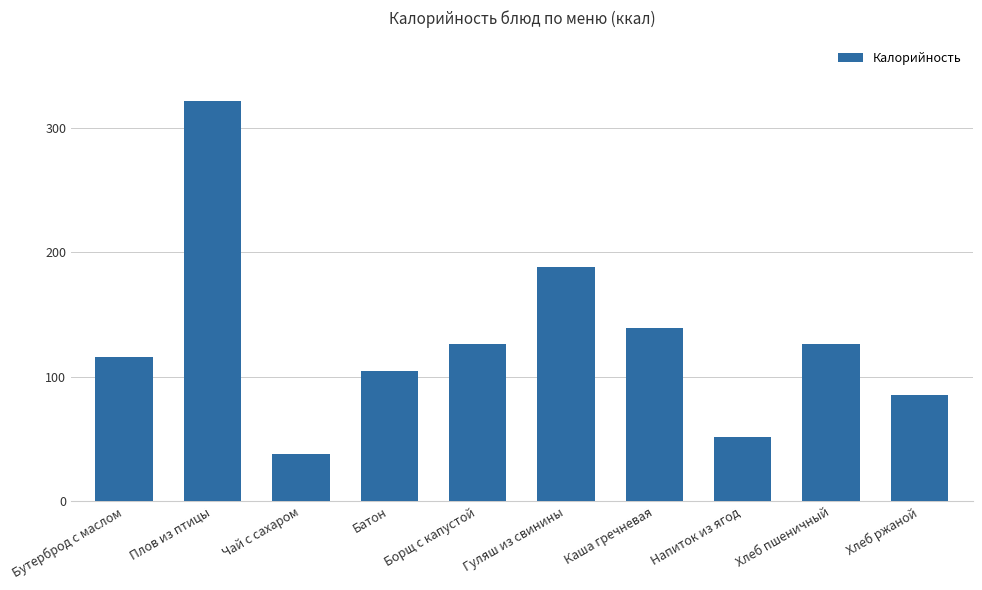

What is the difference between the values at Напиток из ягод and Плов из птицы?

269